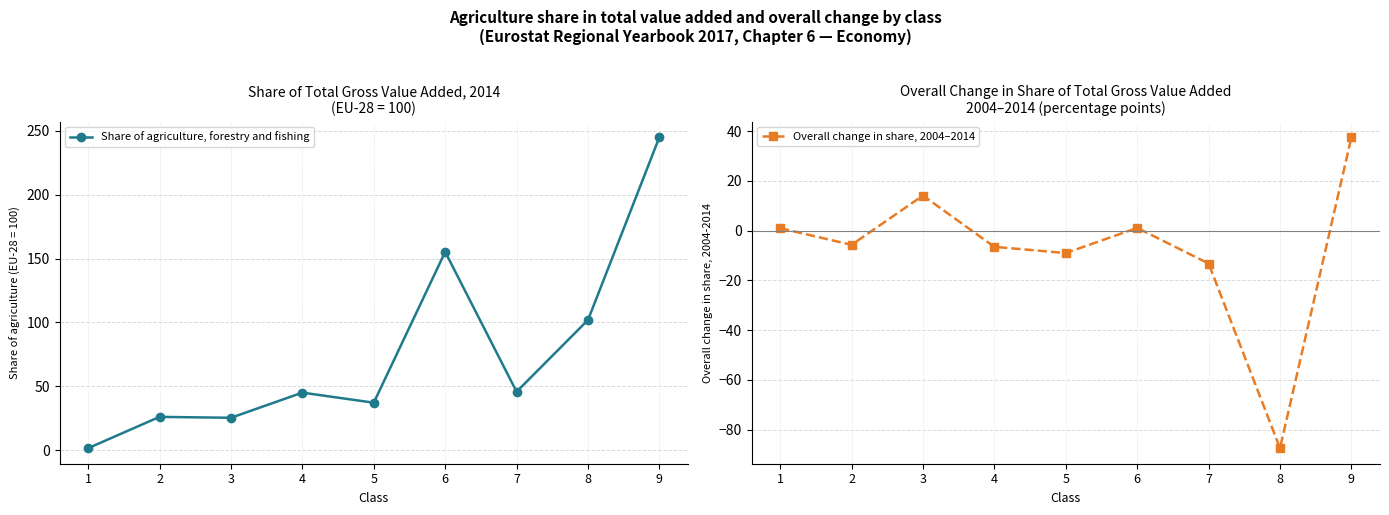

Which series changed the most between 2 and 3?

Overall change in share, 2004–2014